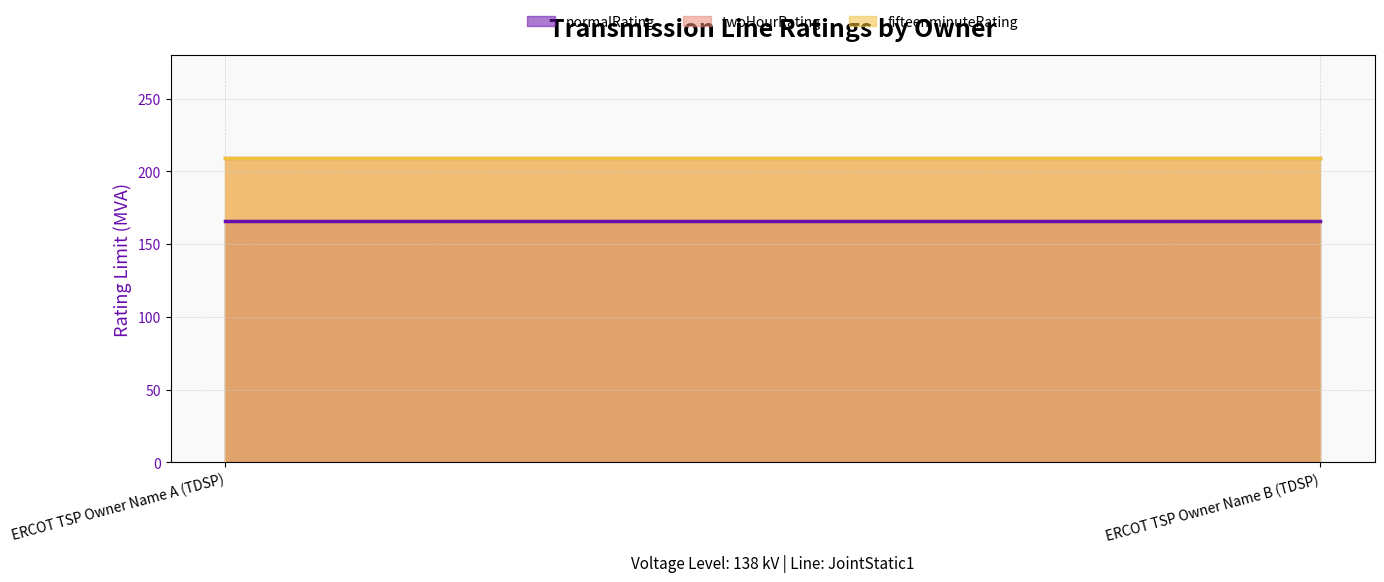

What is the spread (max minus min) of values at ERCOT TSP Owner Name A (TDSP)?

43